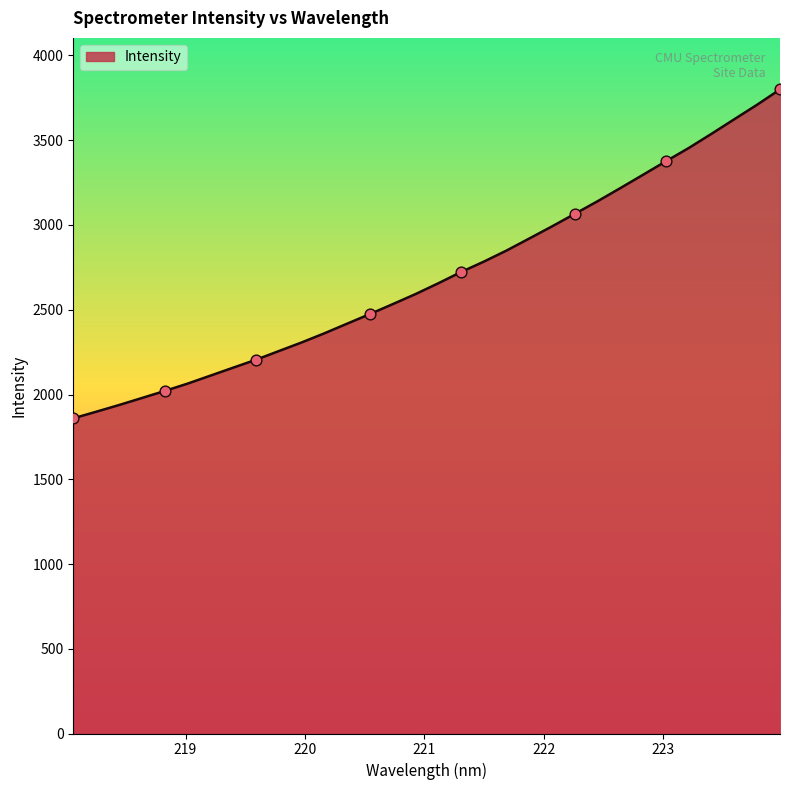

What is the difference between the maximum and minimum values?

1940.6